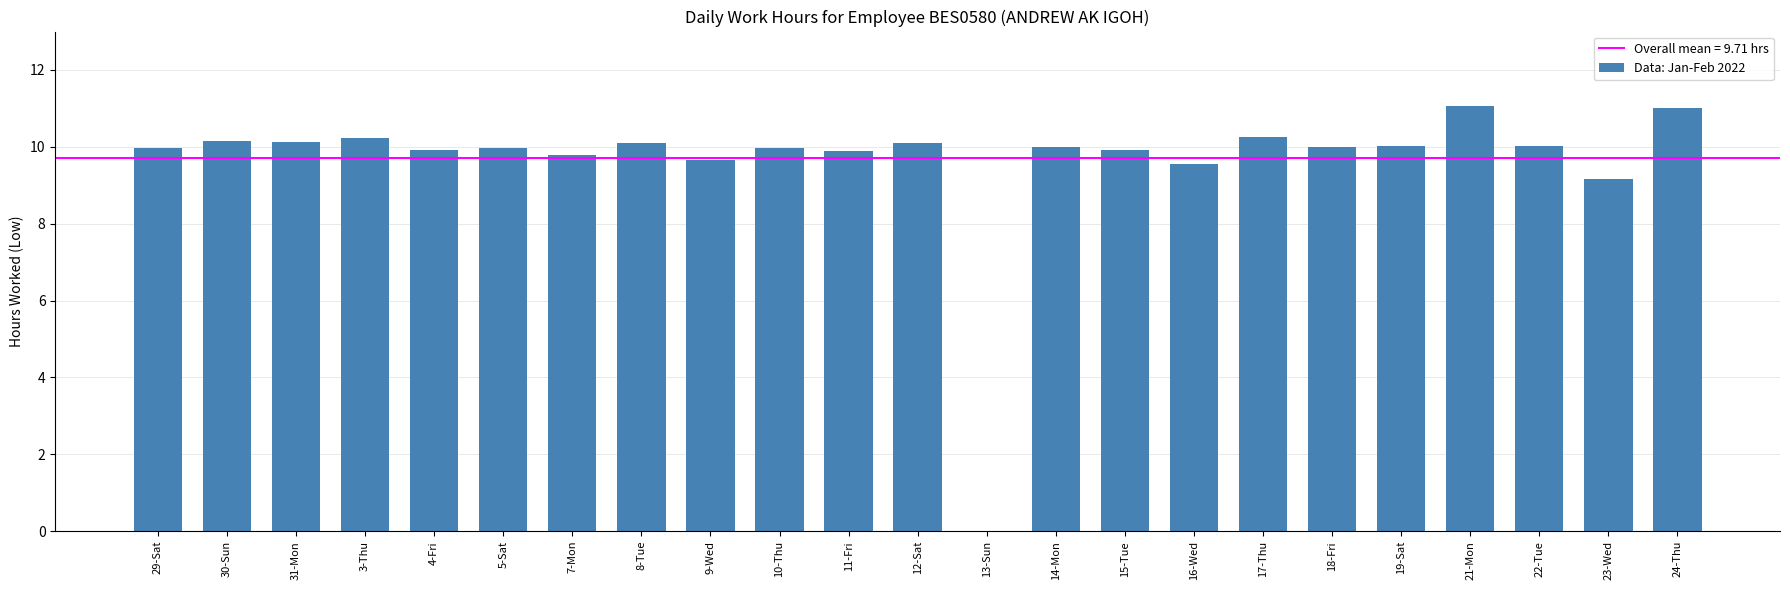

What is the greatest value displayed?

11.1